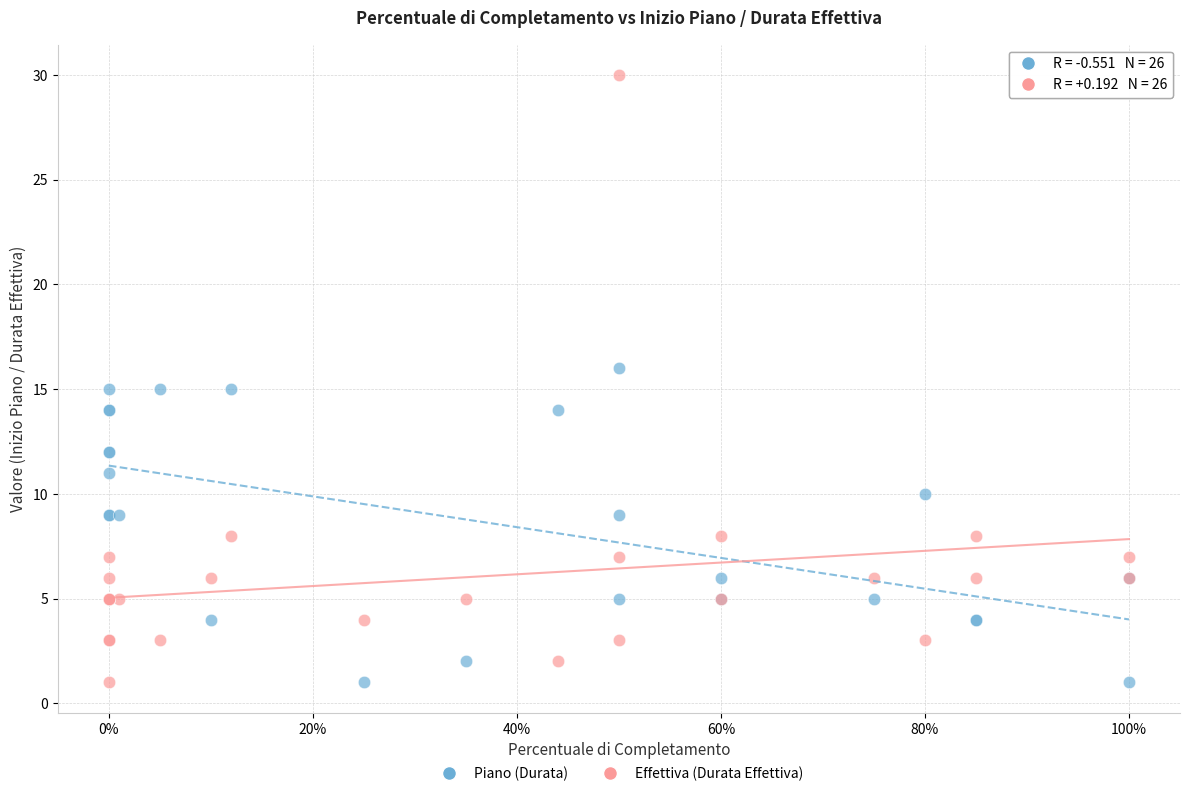

Which series reaches the maximum Y coordinate?

Effettiva (Durata Effettiva)